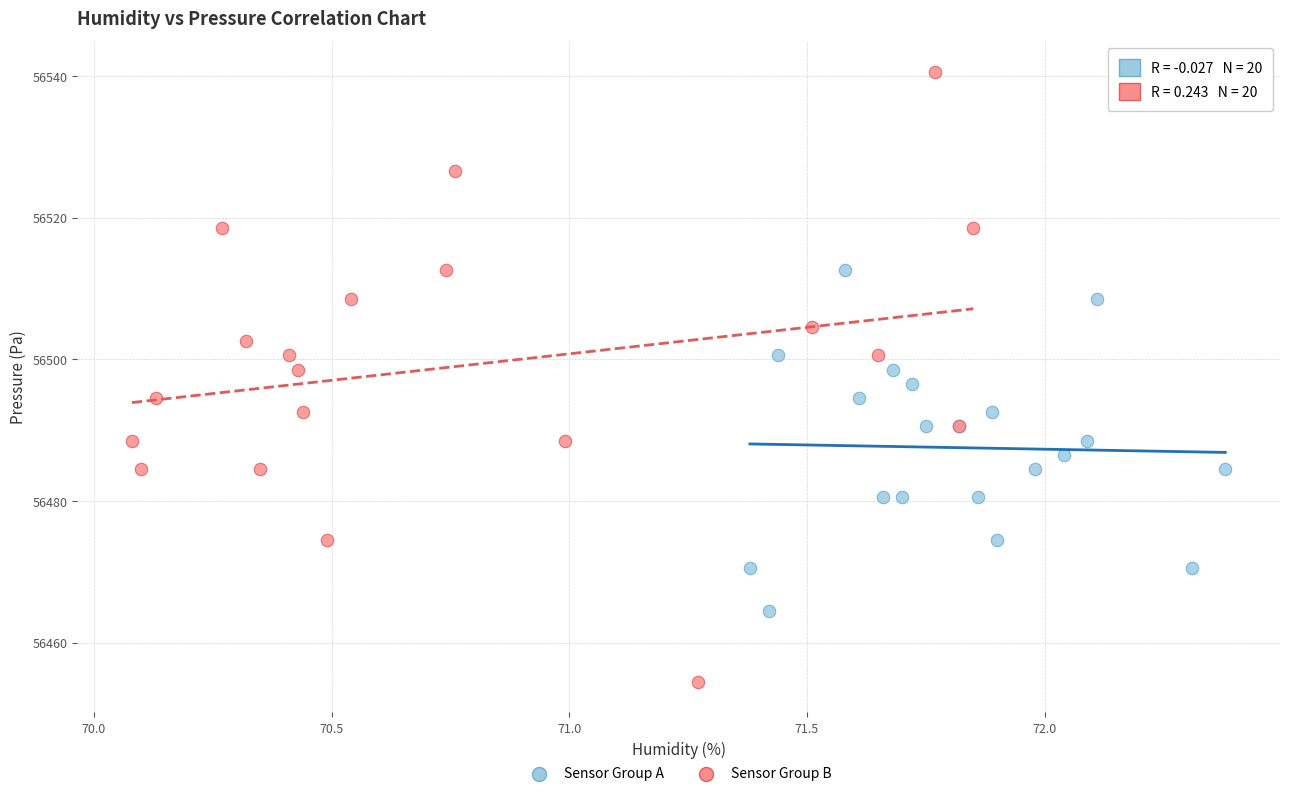

What are all the series names shown in the legend?

Sensor Group A, Sensor Group B